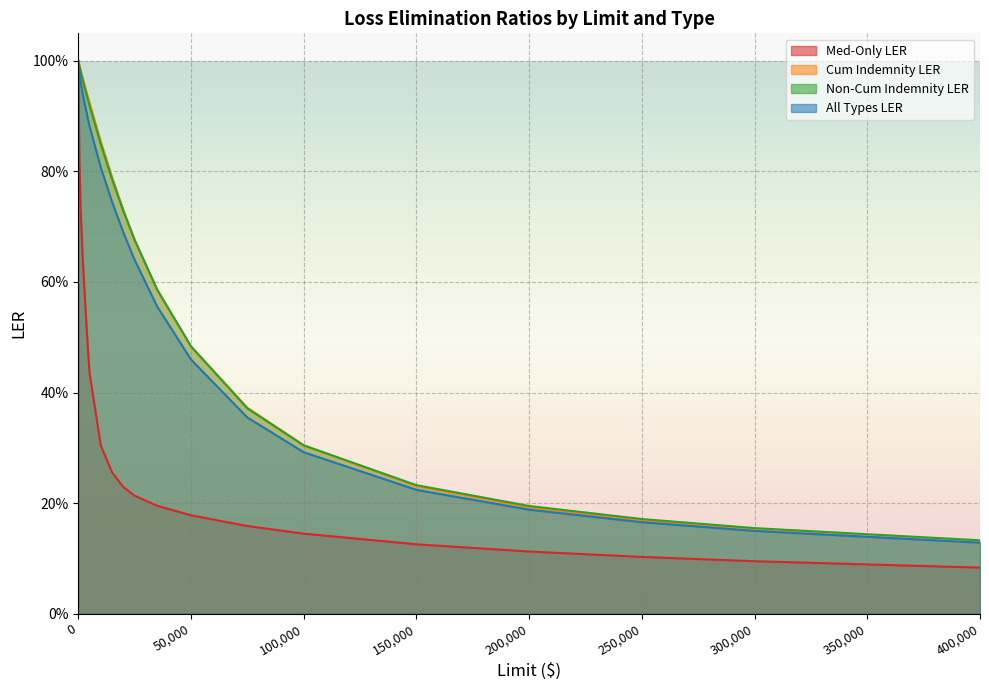

Is it true that Med-Only LER equals 0.1 at 250000?

True